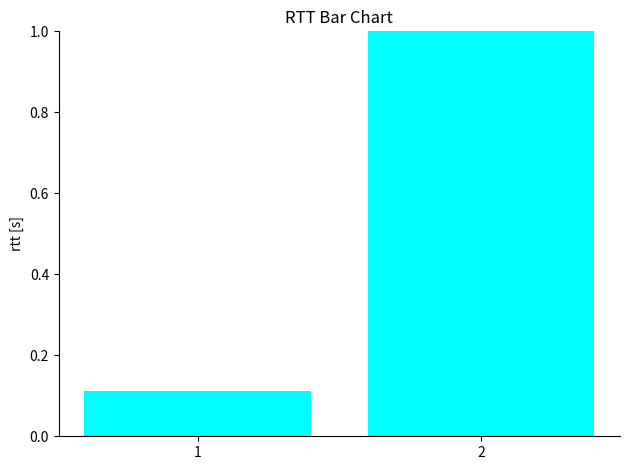

At which label is the value closest to 0?

1